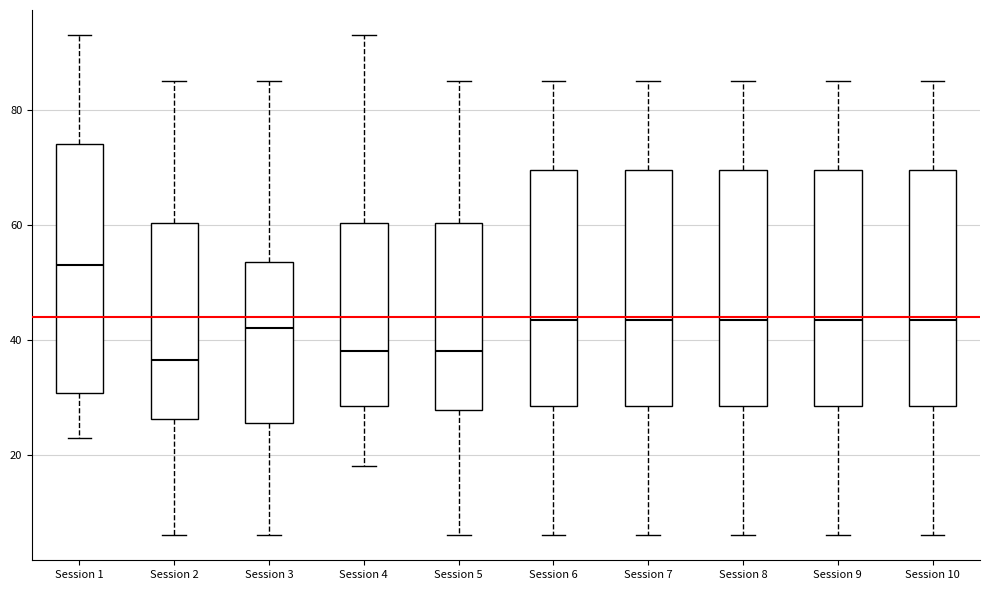

Comparing the boxes themselves (not the whiskers), which one is the tallest?

Session 1